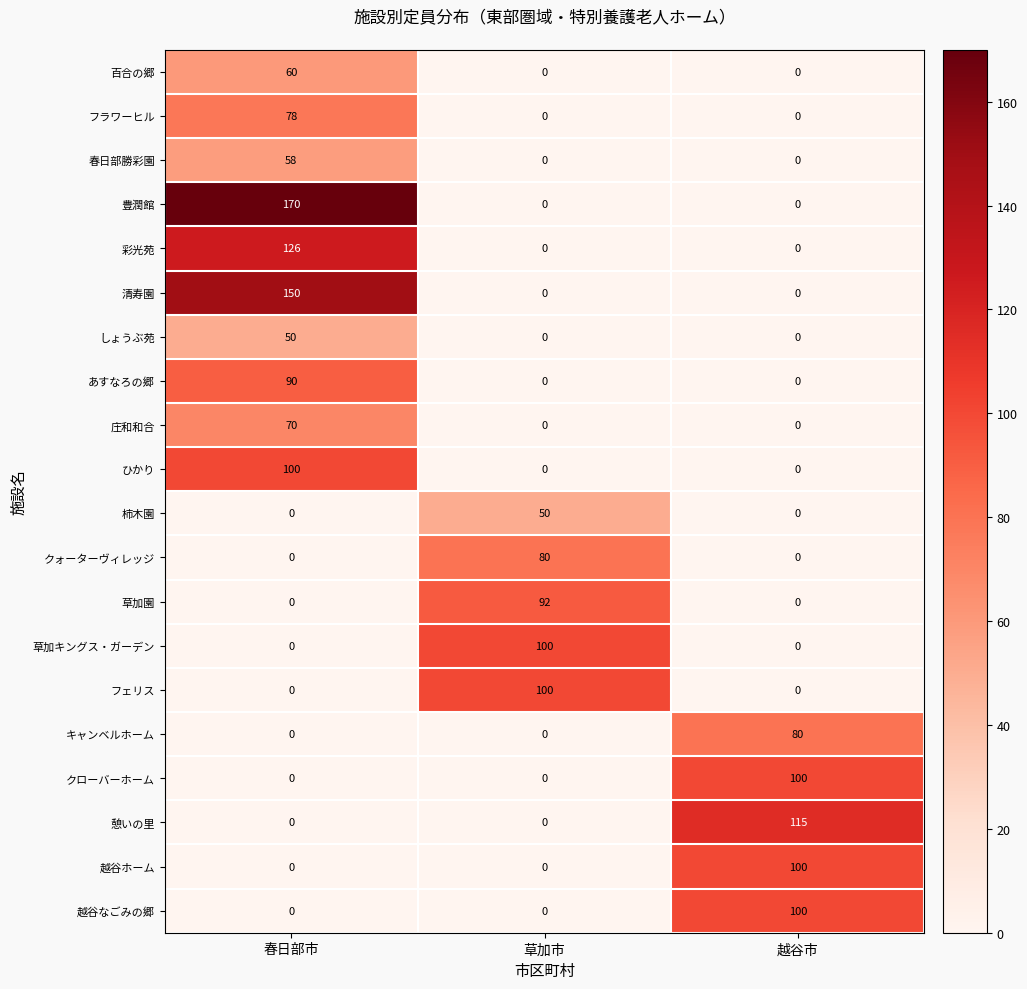

Count the クローバーホーム values in the range 0 to 100.

3